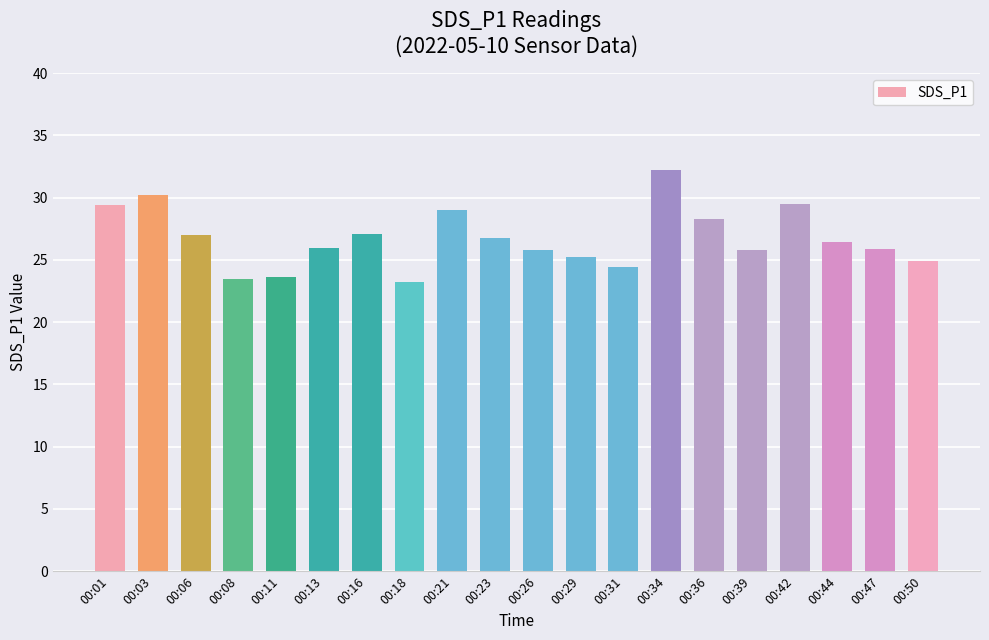

What is the change in value from 00:18 to 00:50?

+1.7